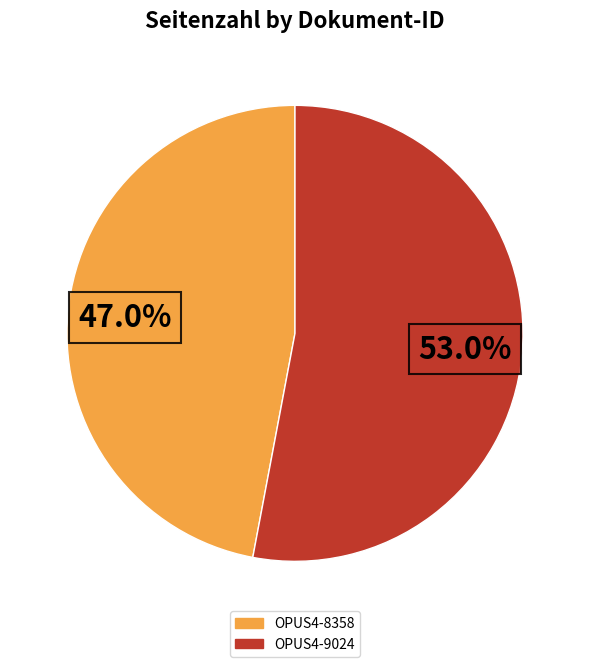

Which category has the biggest portion of the pie?

OPUS4-9024